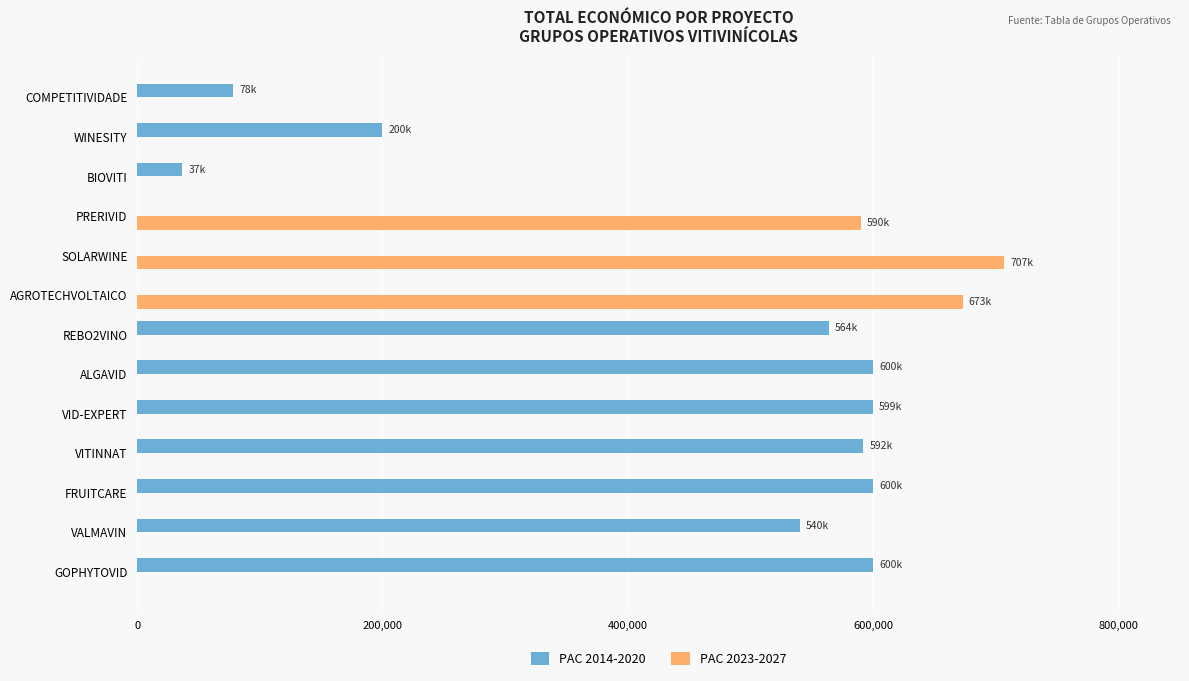

What is the greatest value displayed?

706697